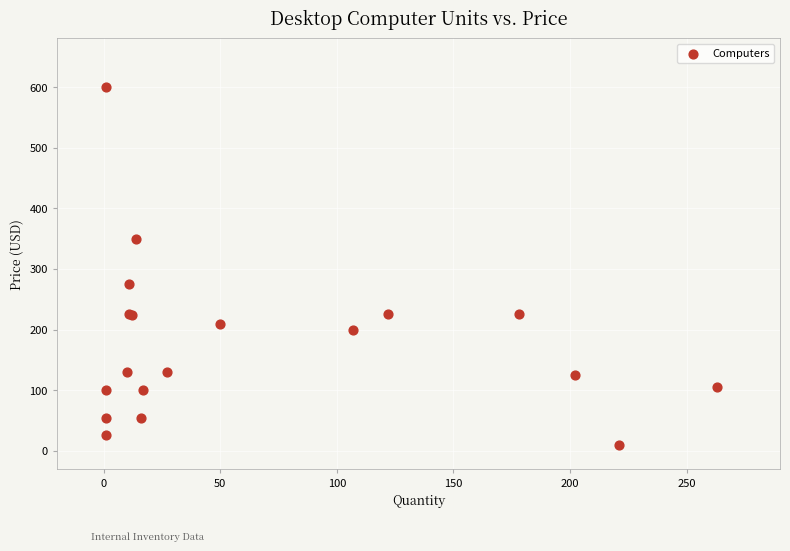

What Y value in the scatter plot is closest to 305?

275.0